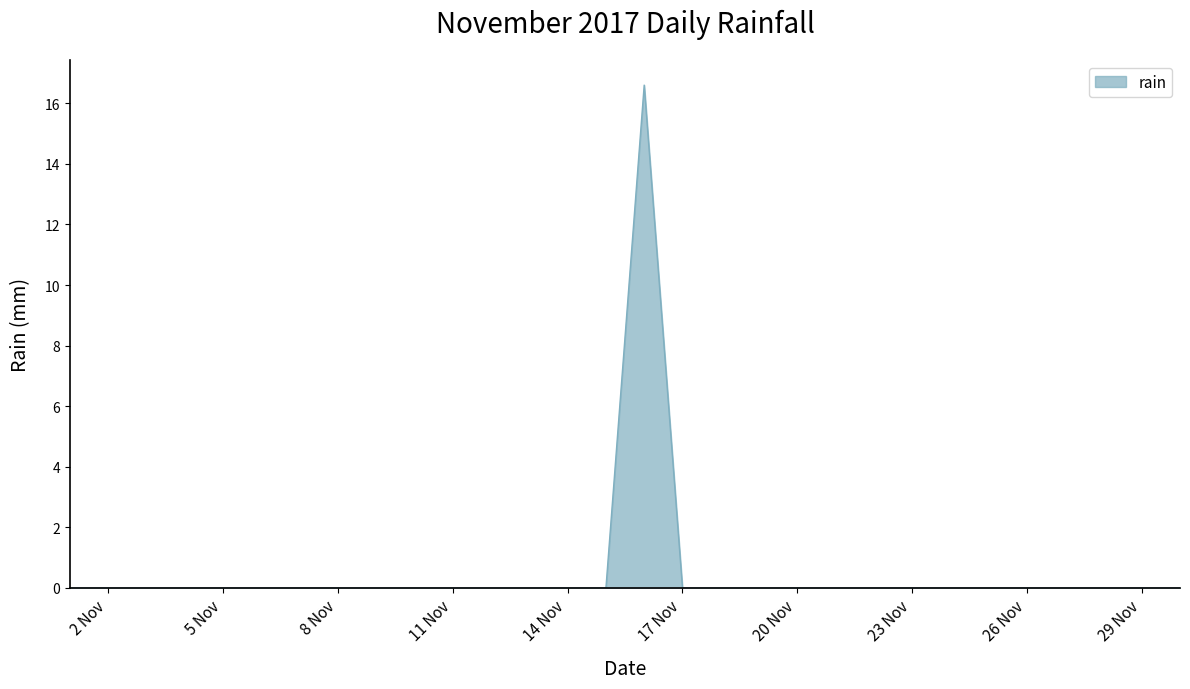

Count the number of categories in the chart.

30